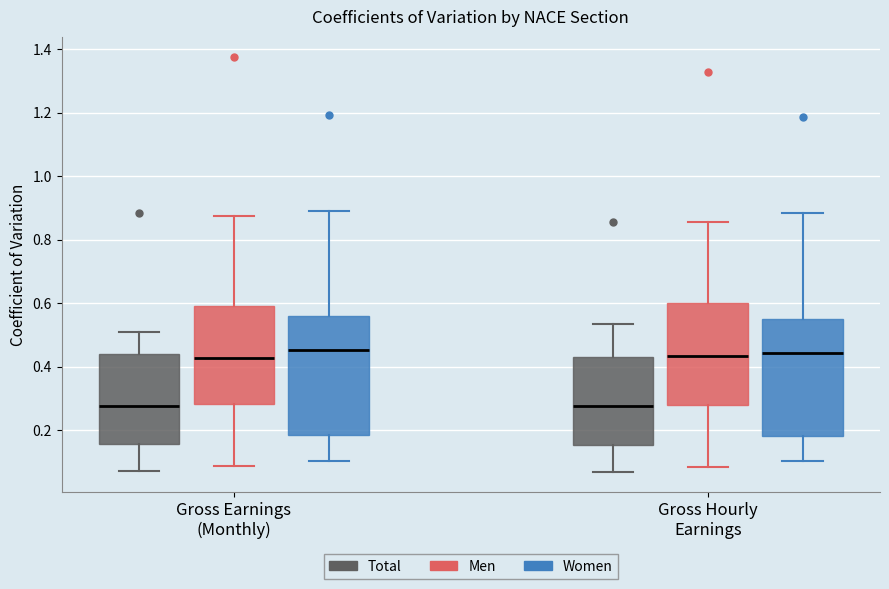

Reading left to right, read every box against the y-axis: the position of its median line, the range the box covers, and the ends of its whiskers. The values are not printed on the chart, so give them approximately, as read against the axis.

Gross Earnings (Monthly) (Total): median 0.28, box 0.16 to 0.44, whiskers 0.08 to 0.50
Gross Earnings (Monthly) (Men): median 0.42, box 0.28 to 0.58, whiskers 0.08 to 0.88
Gross Earnings (Monthly) (Women): median 0.46, box 0.18 to 0.56, whiskers 0.10 to 0.88
Gross Hourly Earnings (Total): median 0.28, box 0.16 to 0.44, whiskers 0.06 to 0.54
Gross Hourly Earnings (Men): median 0.44, box 0.28 to 0.60, whiskers 0.08 to 0.86
Gross Hourly Earnings (Women): median 0.44, box 0.18 to 0.56, whiskers 0.10 to 0.88